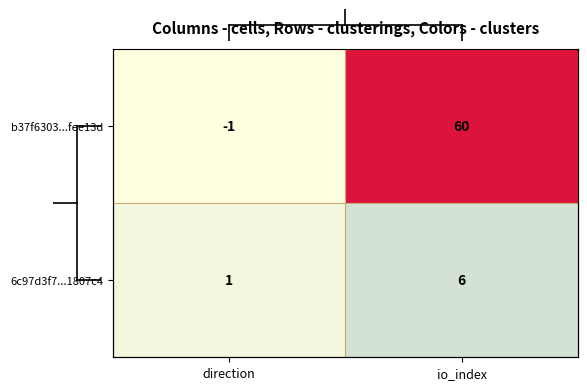

Rank the series at io_index from lowest to highest value.

6c97d3f7...1807c4, b37f6303...fee13d